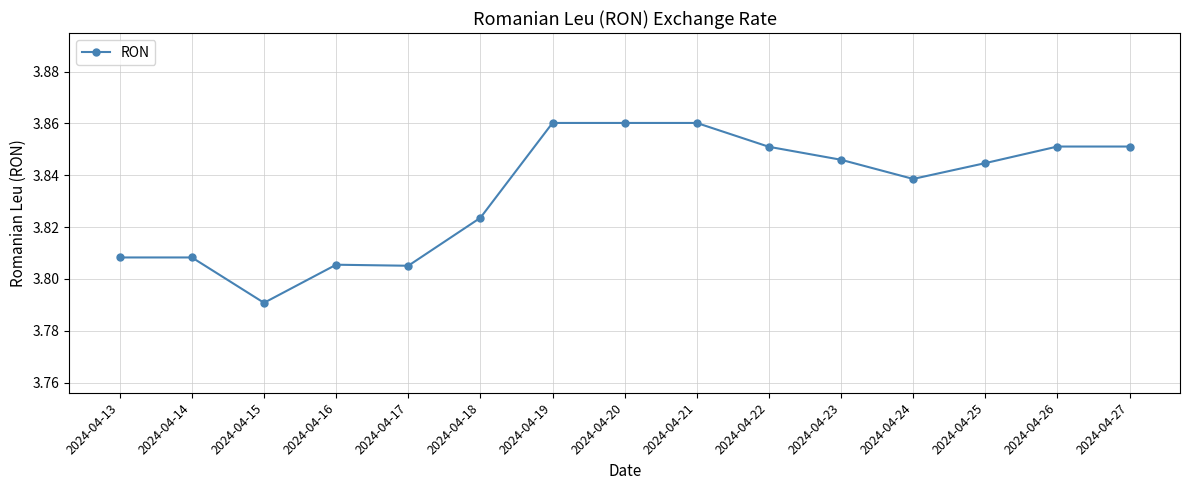

Which has a higher value, 2024-04-16 or 2024-04-19?

2024-04-19